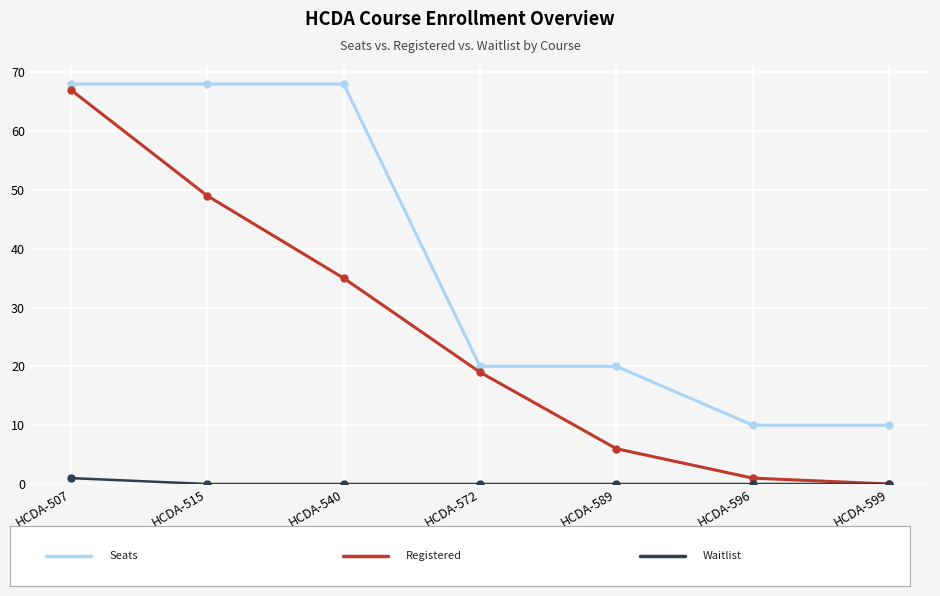

Reading right to left, extract all data points from this chart.

Seats: 10	10	20	20	68	68	68
Registered: 0	1	6	19	35	49	67
Waitlist: 0	0	0	0	0	0	1